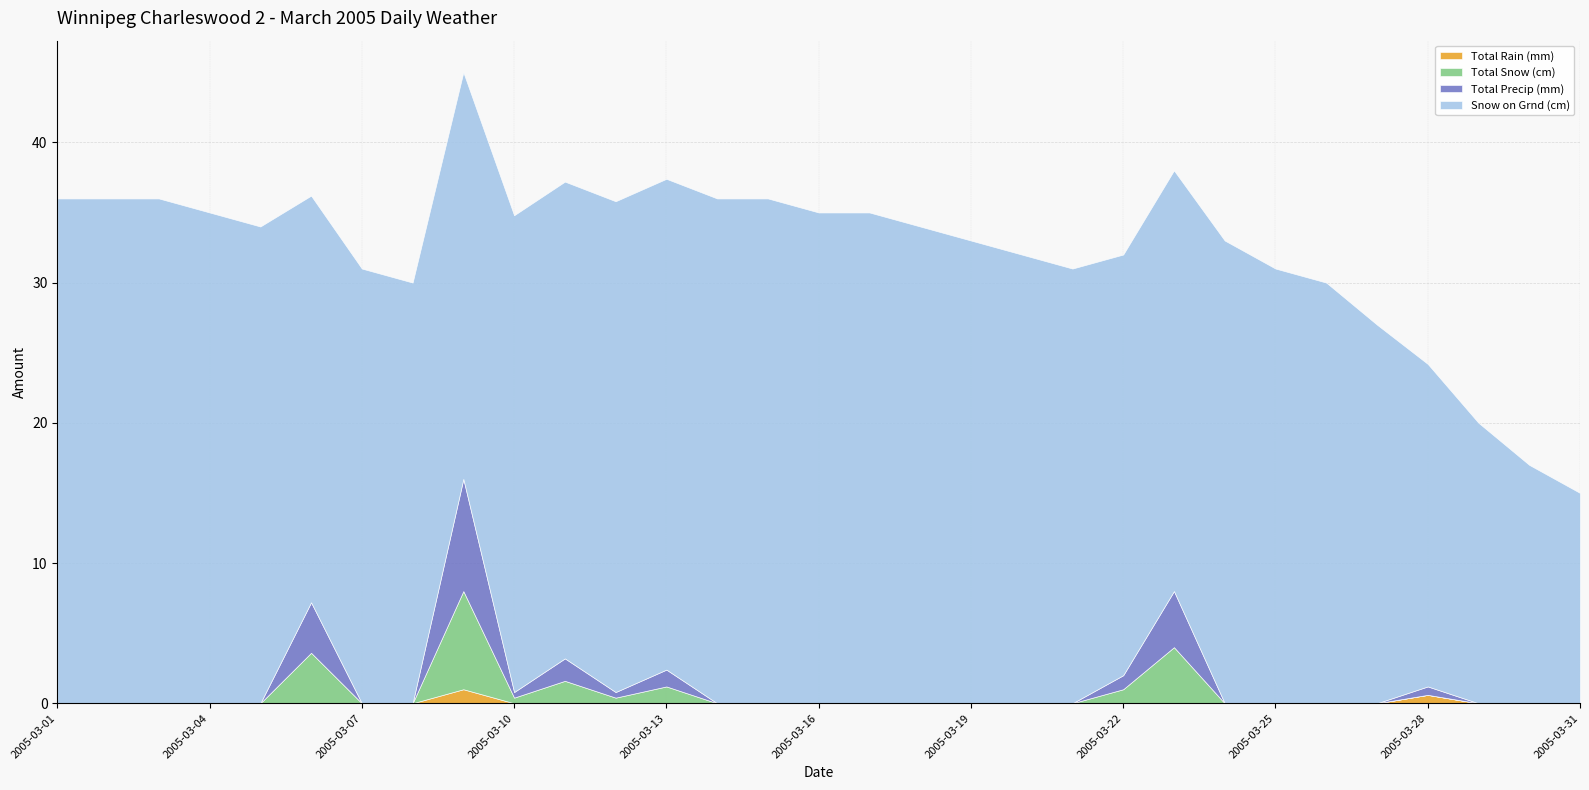

What value does the Snow on Grnd (cm) series have at 2005-03-19?

33.0